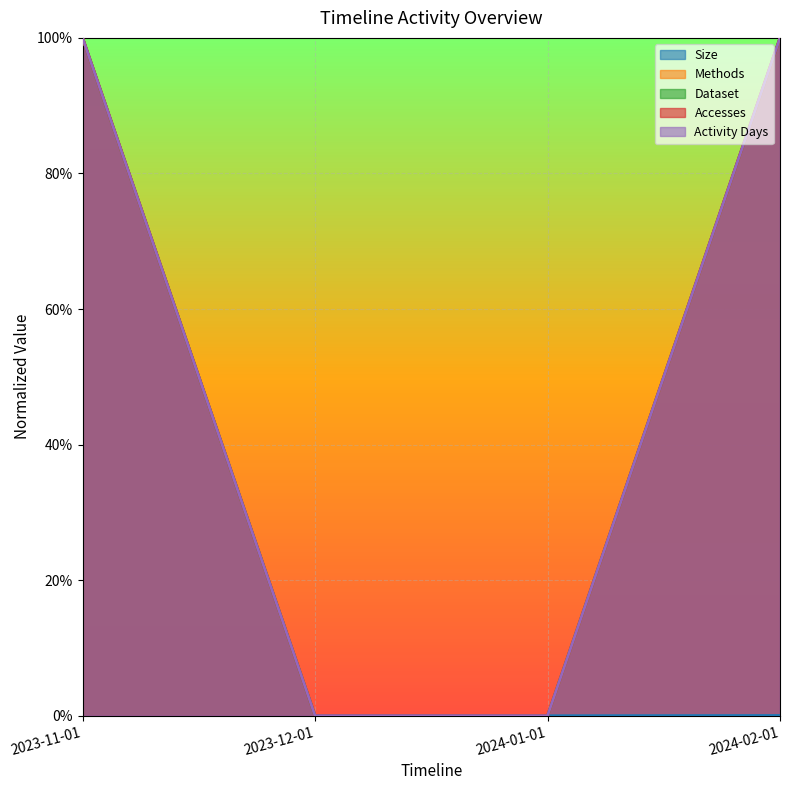

How many series are shown in this chart?

5